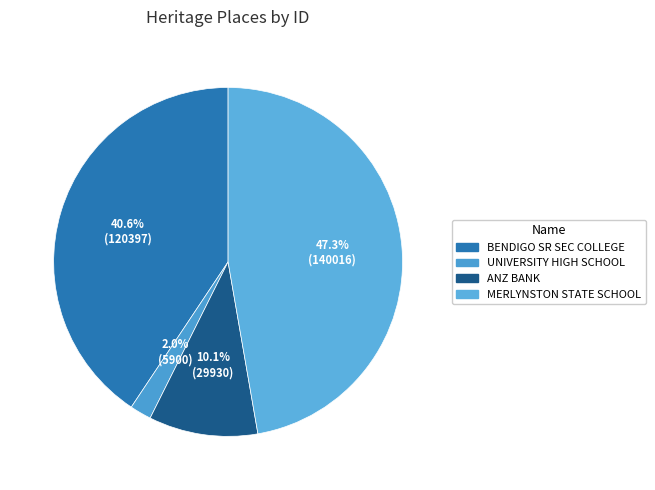

Count the number of slices in the pie.

4